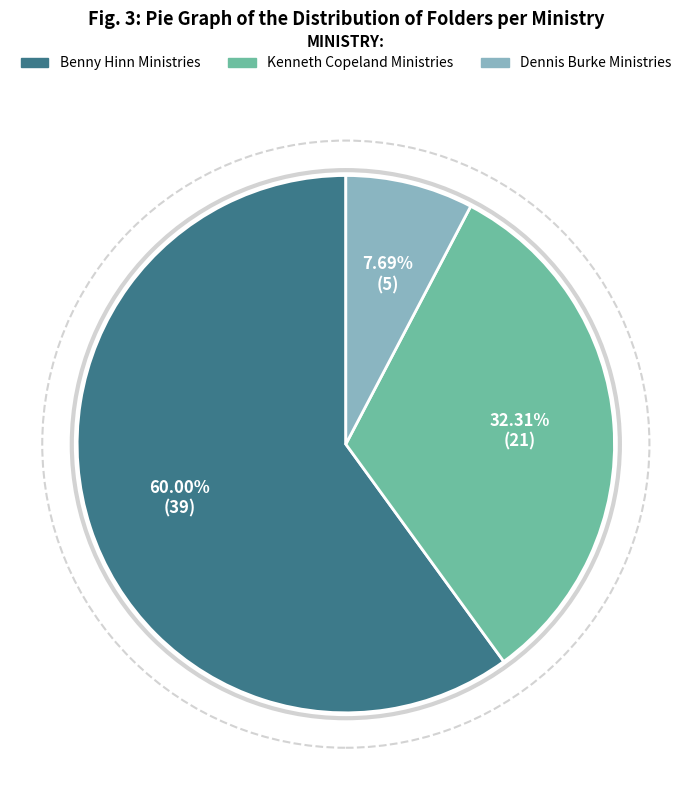

Count the number of slices in the pie.

3